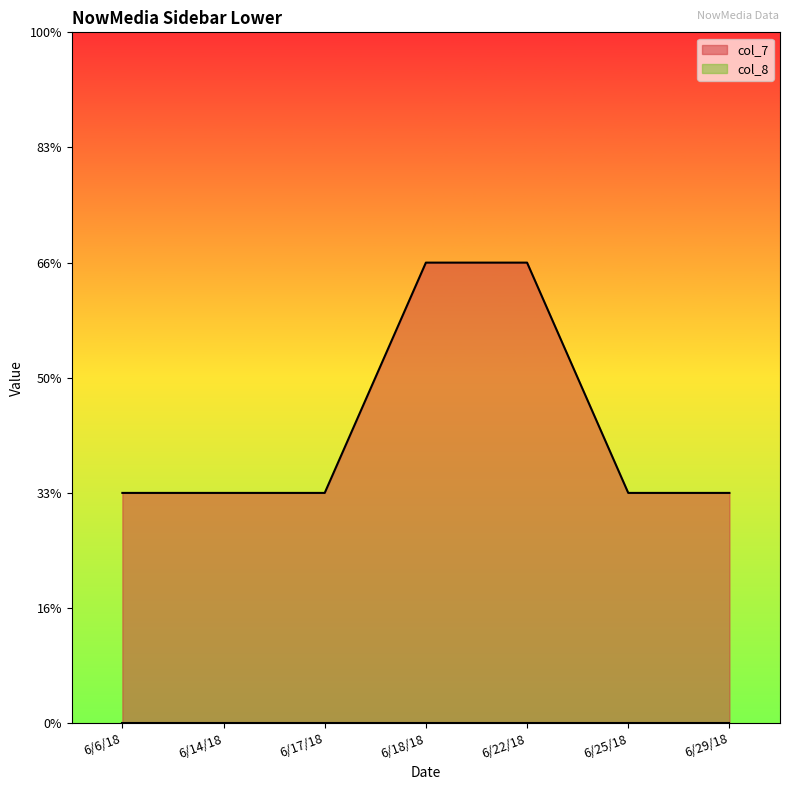

What position from the left is 6/6/18?

1